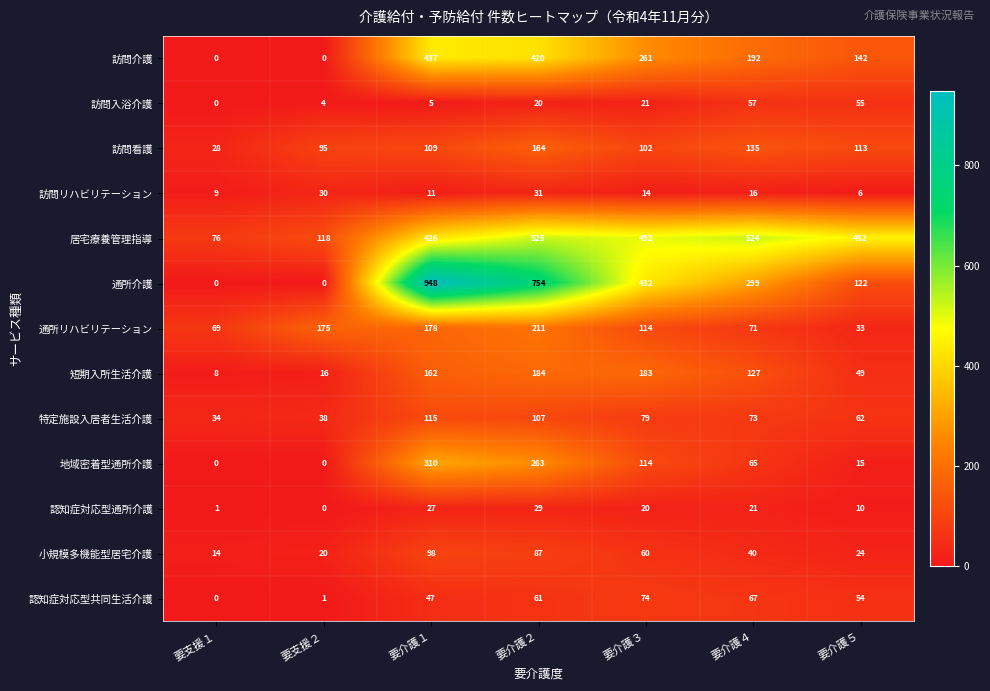

How many data points does each series have?

7